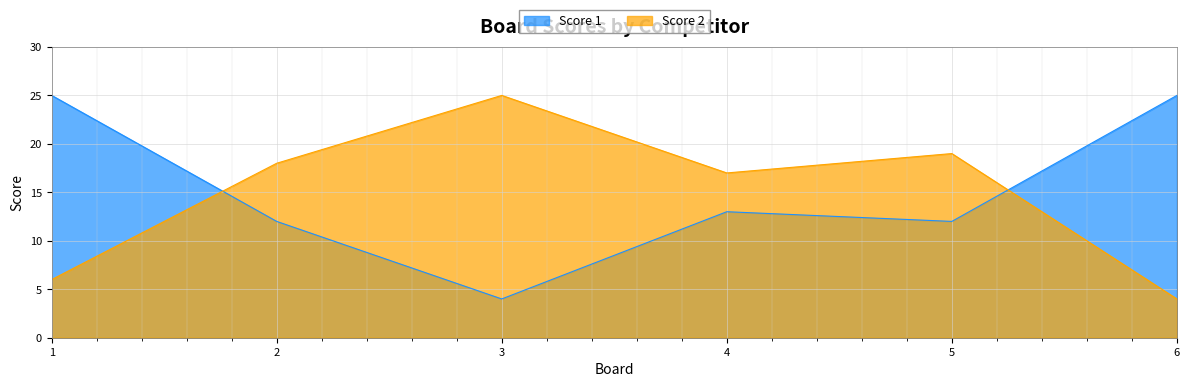

How many series are shown in this chart?

2